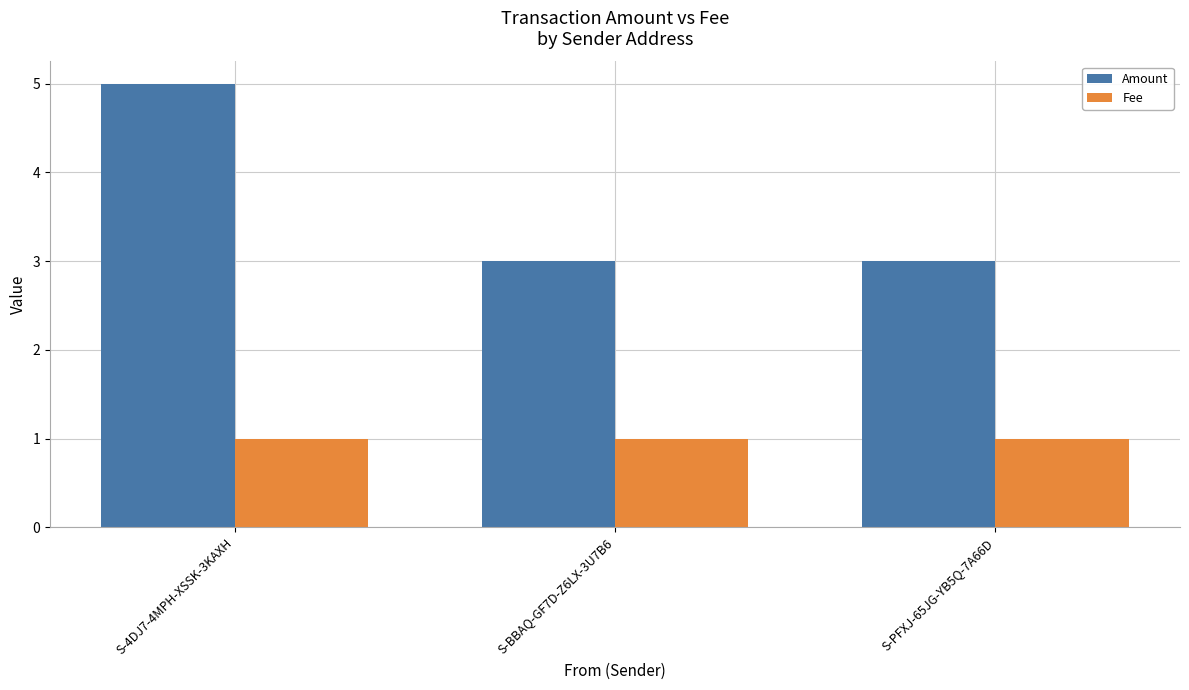

How many bars are there in each group?

2